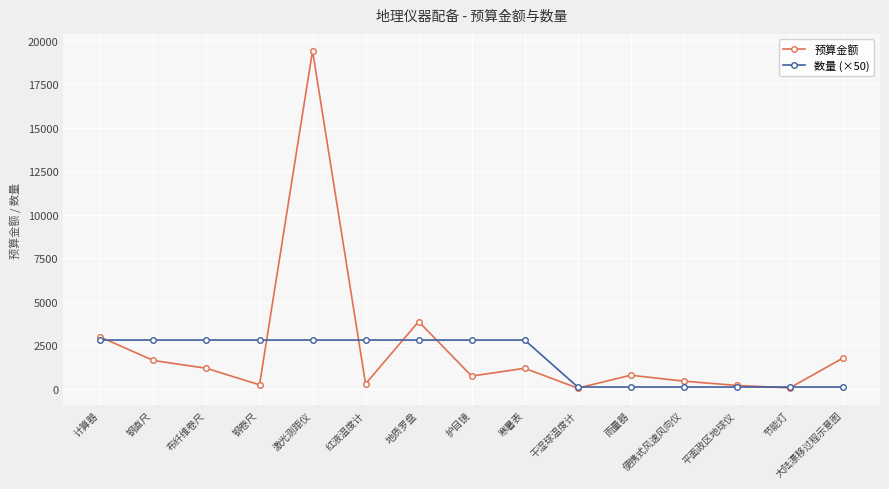

What is the label of the 14th point from the right?

钢直尺